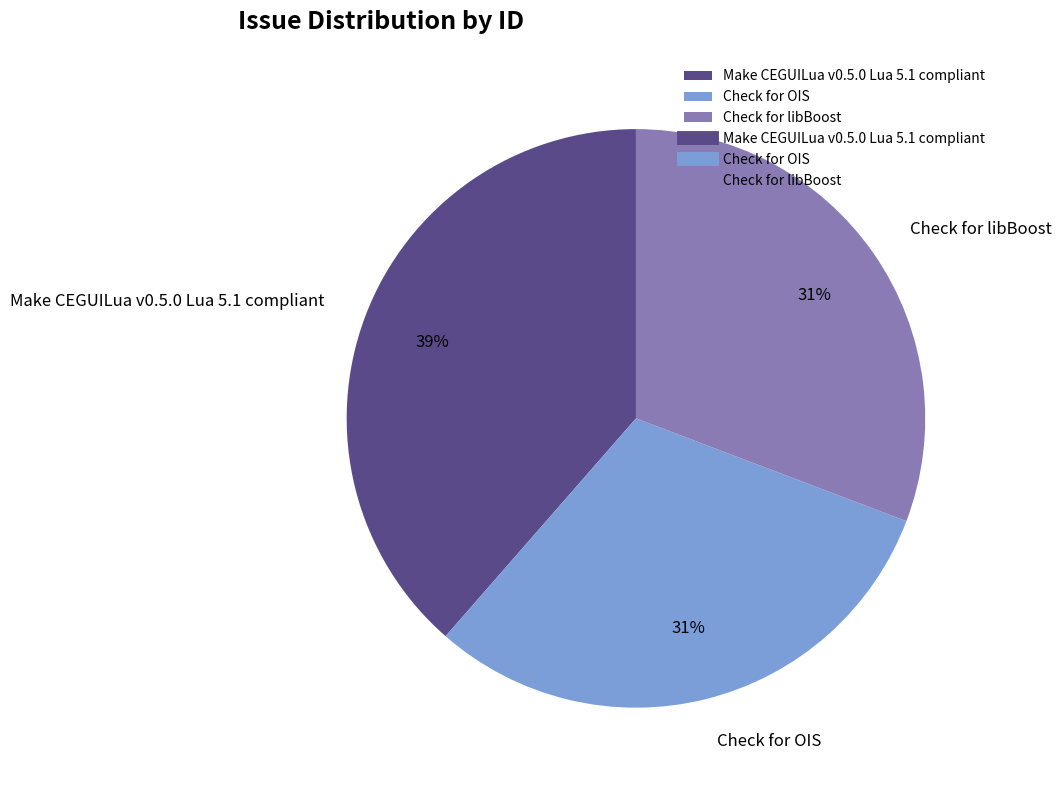

To the nearest percent, what is the difference between the largest and smallest slice percentages?

8%